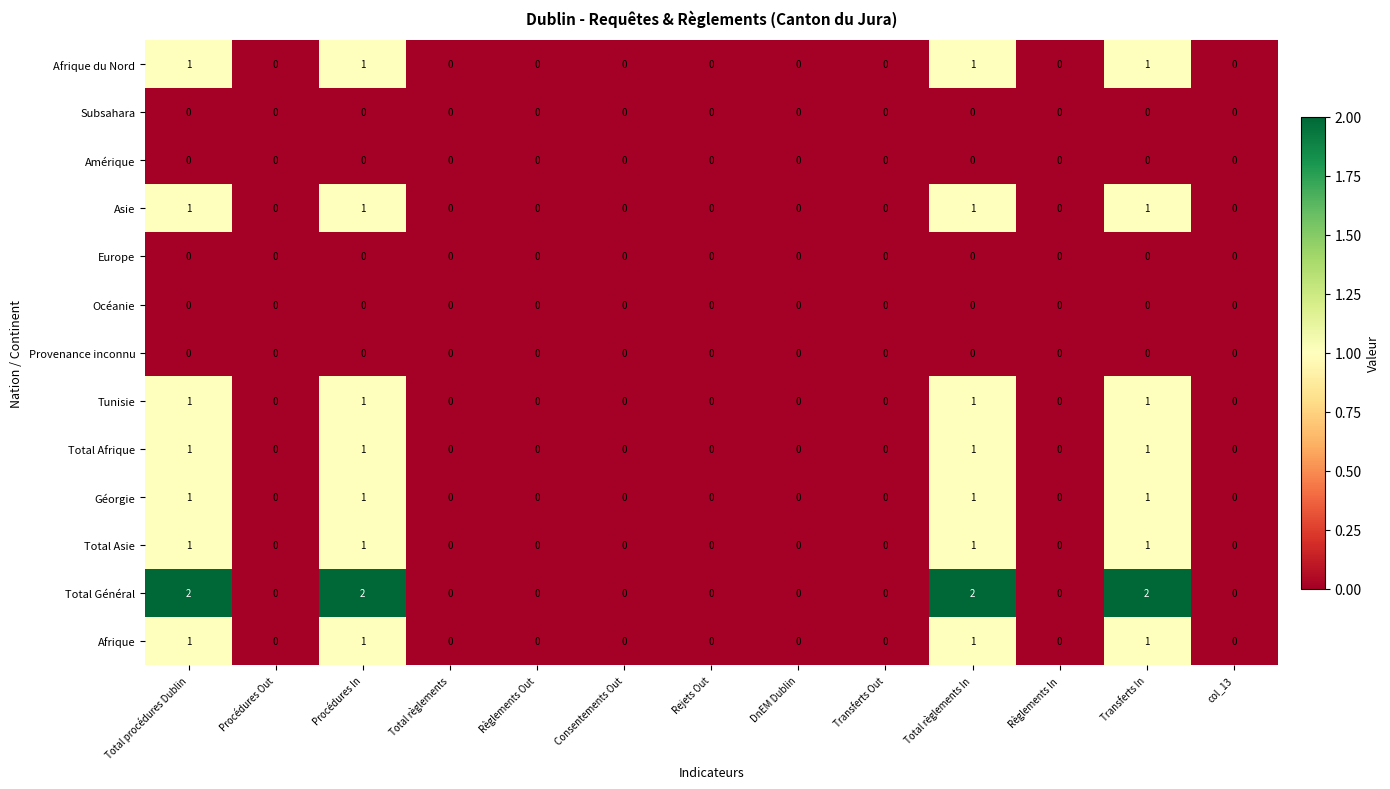

The Subsahara series shows 0 at Total procédures Dublin. True or false?

True